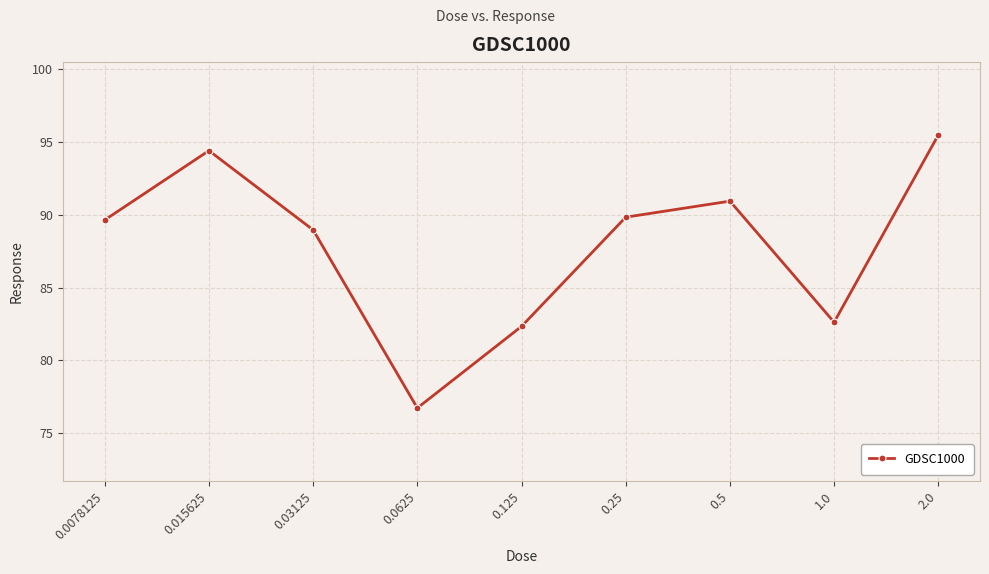

Is this an area chart (filled region under the line)?

No